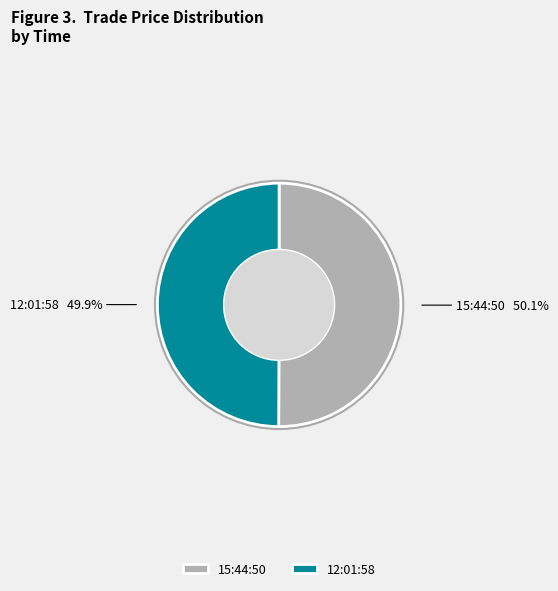

What percentage is NOT represented by 12:01:58?

50.1%